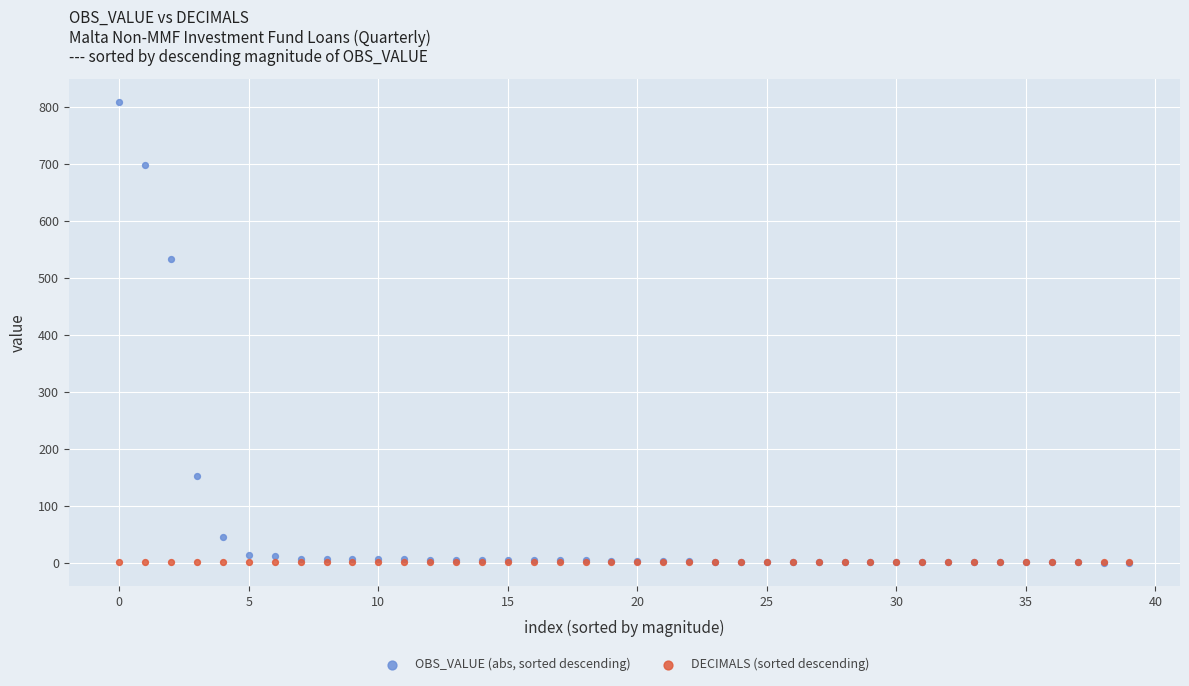

In the OBS_VALUE (abs, sorted descending) series, what Y value is closest to 404?

532.0